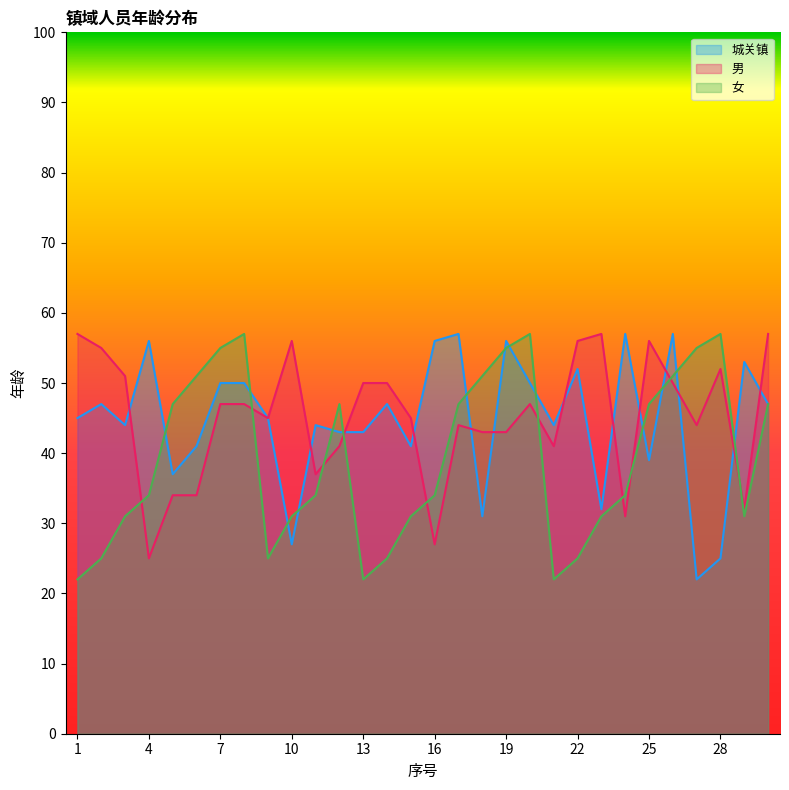

After their last crossing, which series has the higher values: 女 or 城关镇?

城关镇